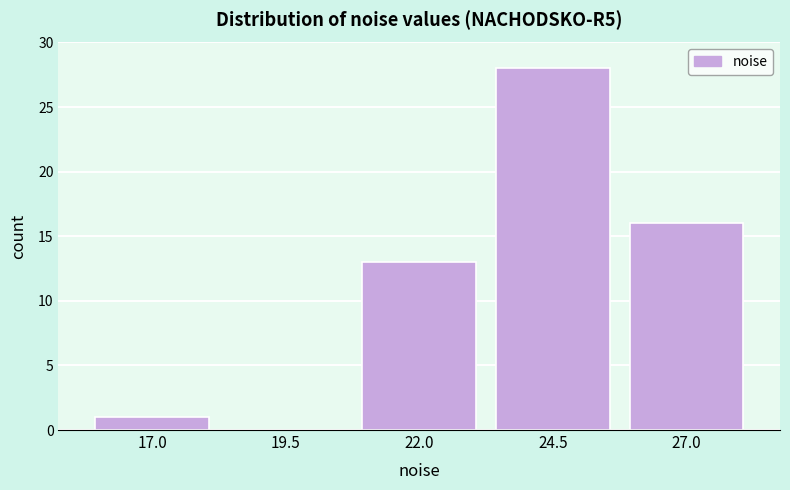

Reading left to right, list all the values displayed in this chart.

17.0=1	19.5=0	22.0=13	24.5=28	27.0=16